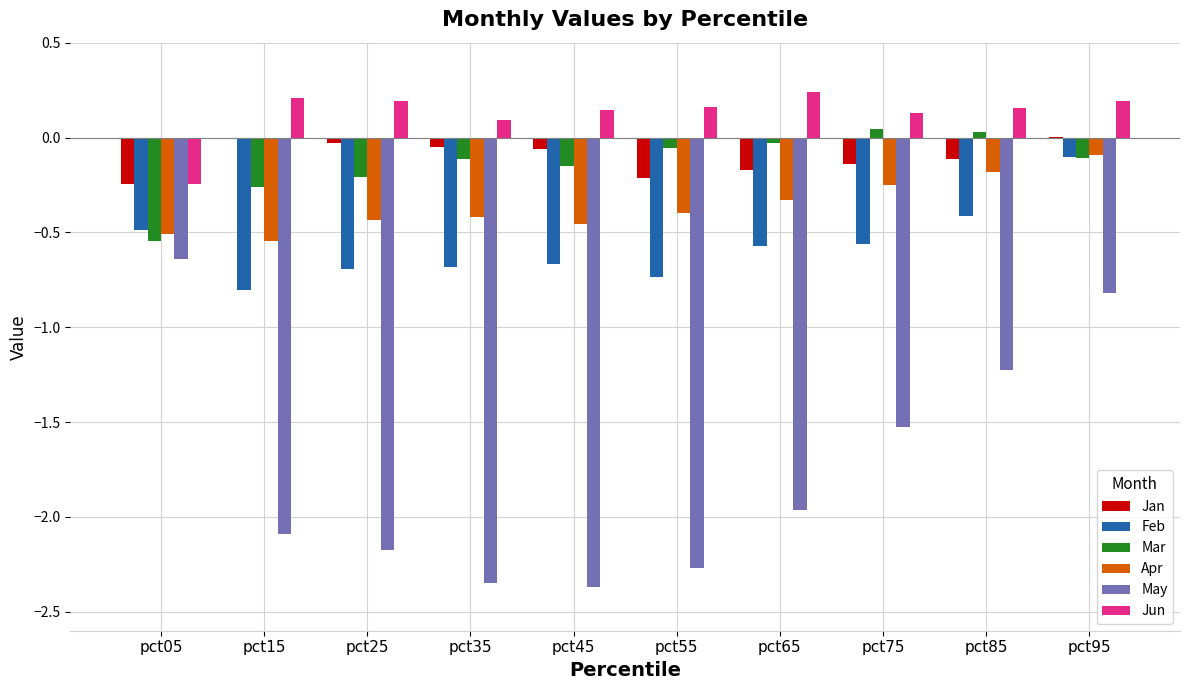

Is it true that Mar equals 0.0 at pct85?

True